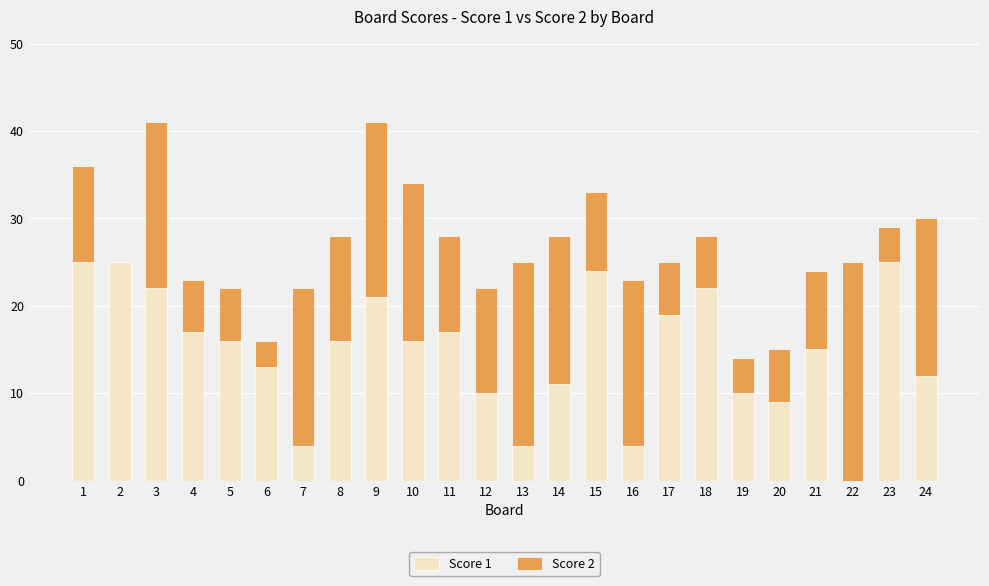

Is it true that Score 1 equals 4 at 13?

True